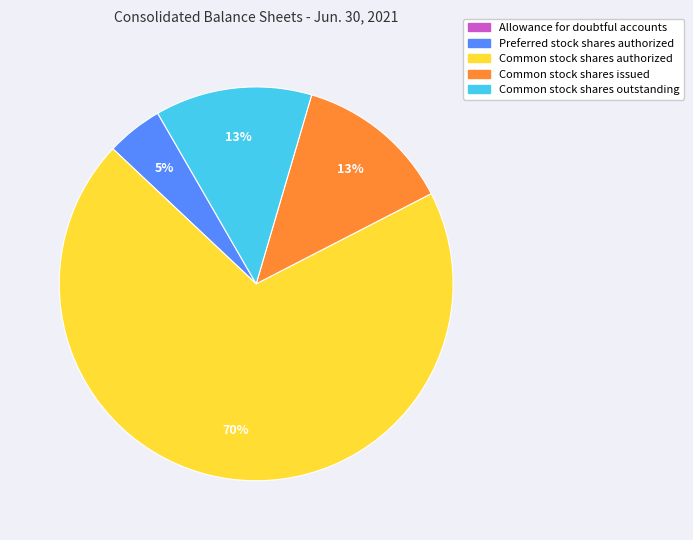

Between Common stock shares outstanding and Common stock shares authorized, which is larger?

Common stock shares authorized